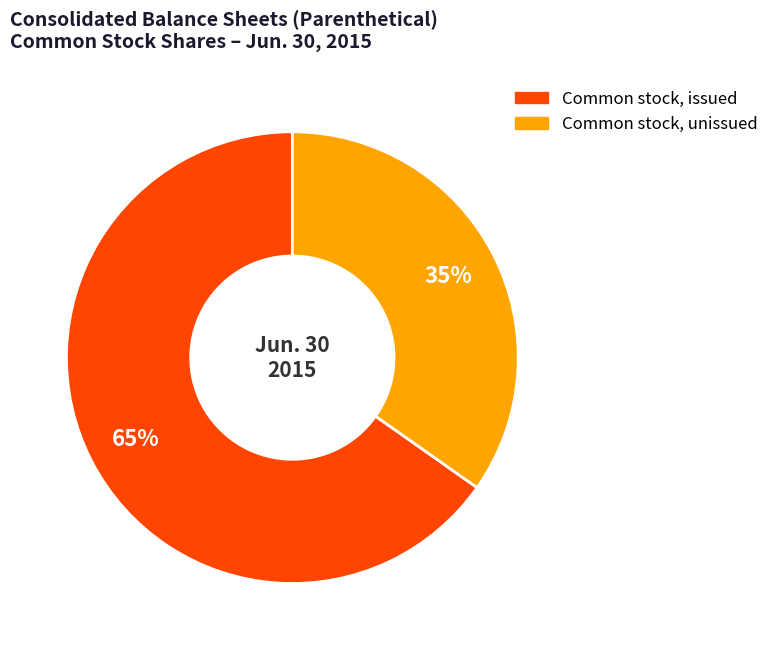

Does any single category account for the majority?

Yes